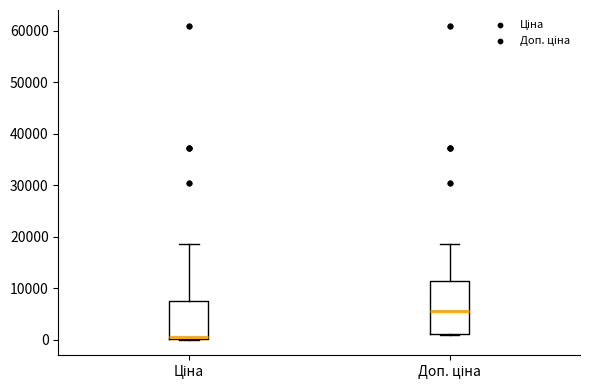

Reading left to right, transcribe this box plot: for each box, give where its median line is, the range the box spans, and where its two whiskers end, as read against the y-axis. The values are not printed on the chart, so give them approximately, as read against the axis.

Ціна: median 1000, box 0 to 8000, whiskers 0 to 19000
Доп. ціна: median 6000, box 1000 to 11000, whiskers 1000 to 19000